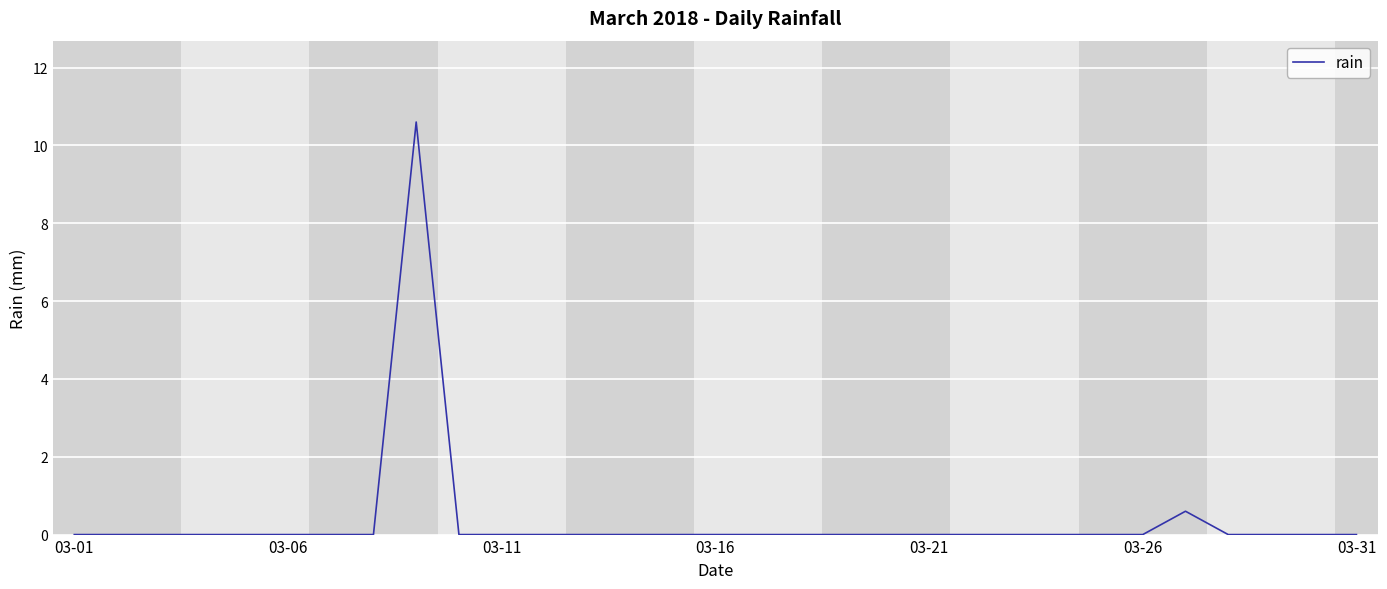

What is the average value?

0.4